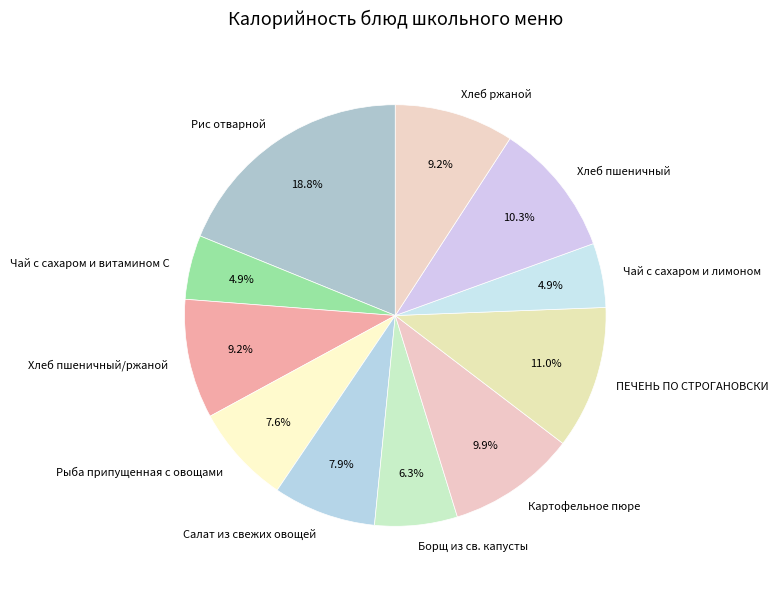

Is there any slice that represents more than half of the pie?

No